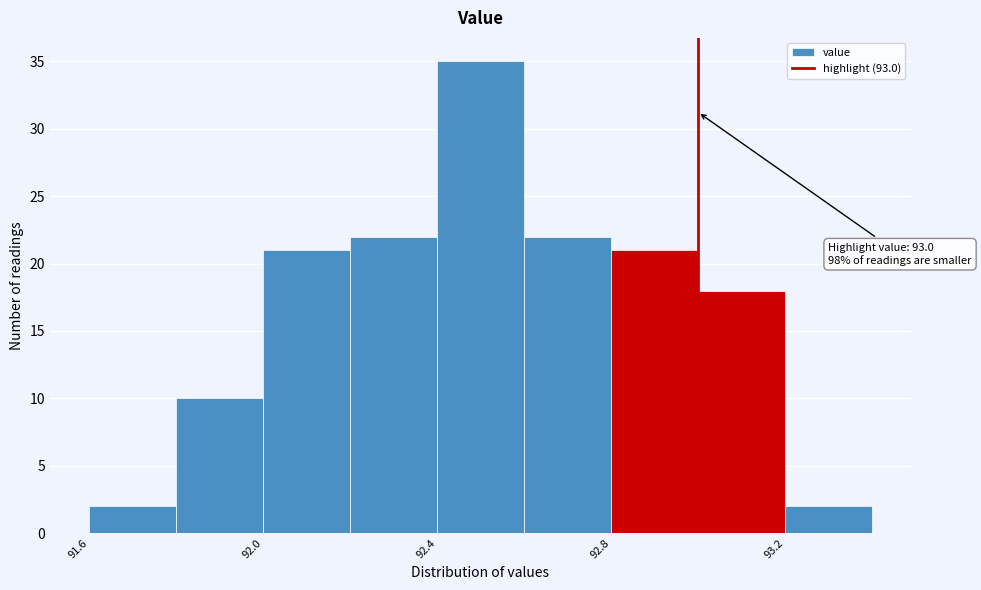

Over which range of the x-axis is the bar tallest?

92.4 to 92.6